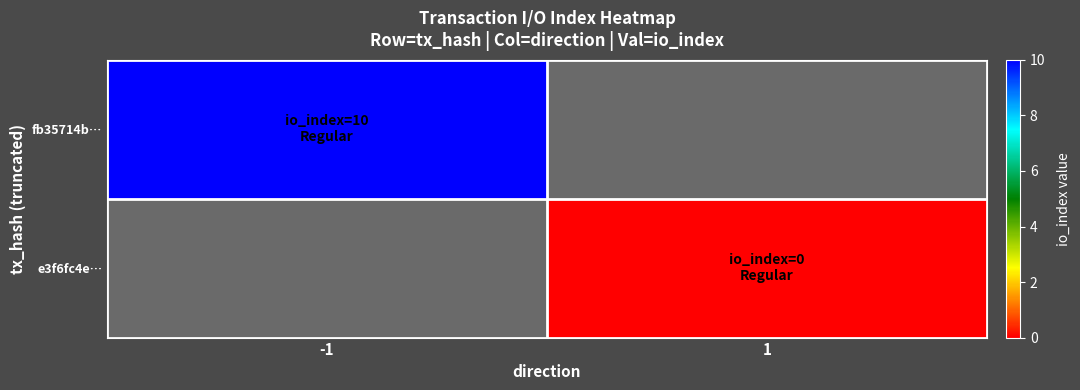

Which series has the largest range (max minus min)?

fb35714b…